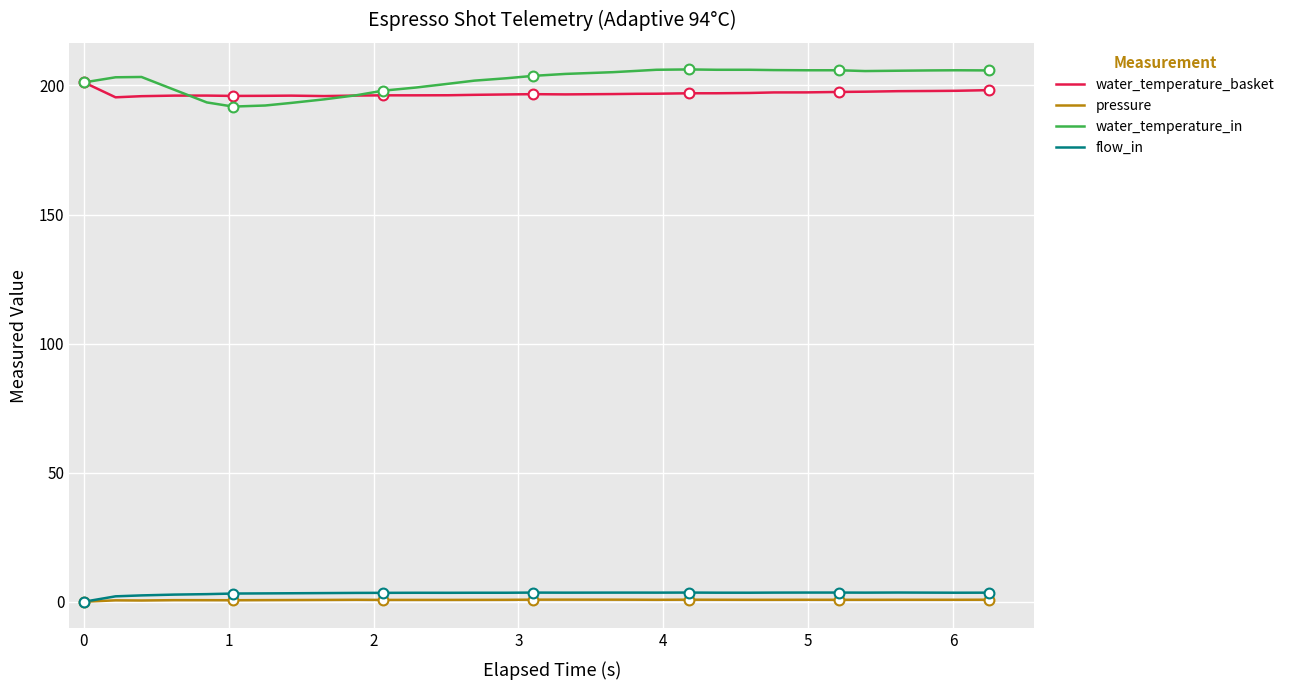

What is the greatest value displayed?

206.2